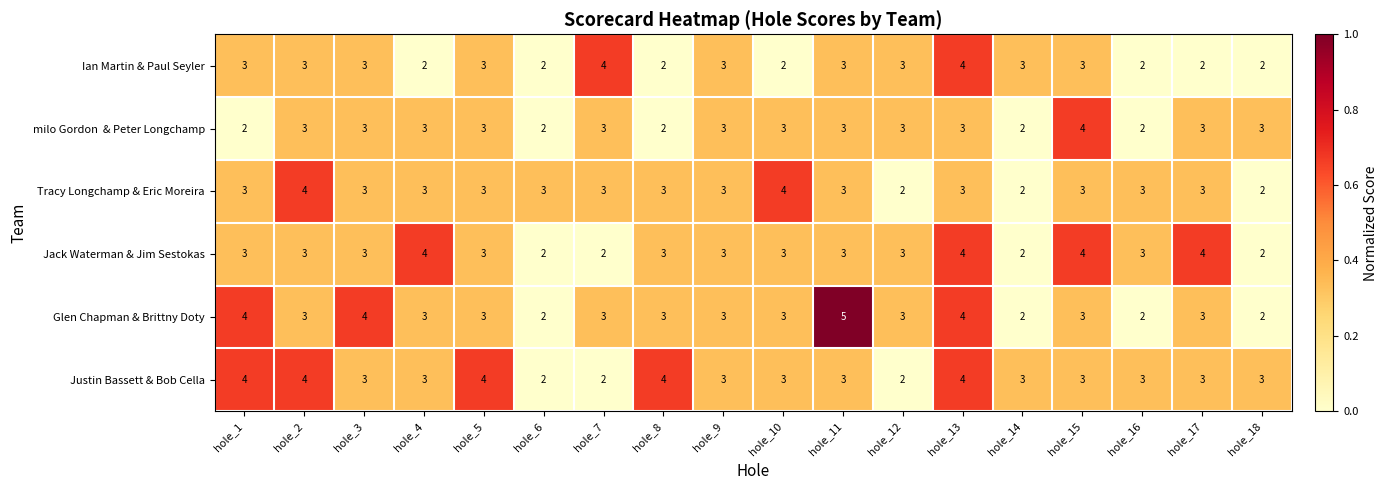

What is the sum of all Ian Martin & Paul Seyler values?

49